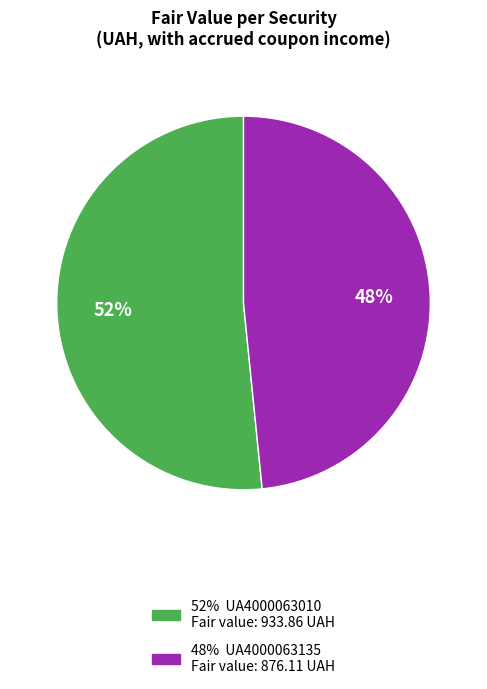

Is there any slice that represents more than half of the pie?

Yes